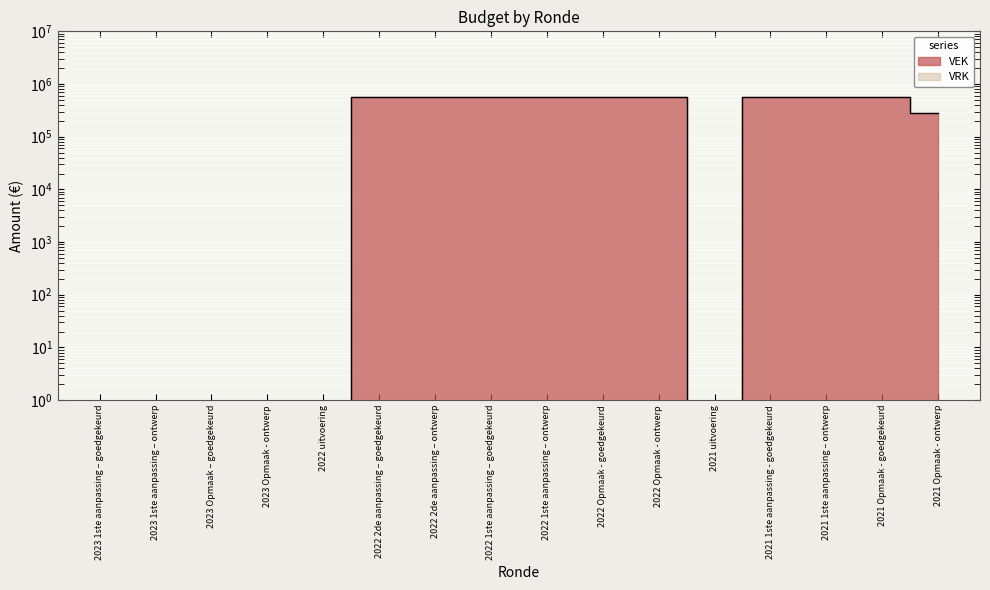

What is the difference between the maximum and minimum values?

577000